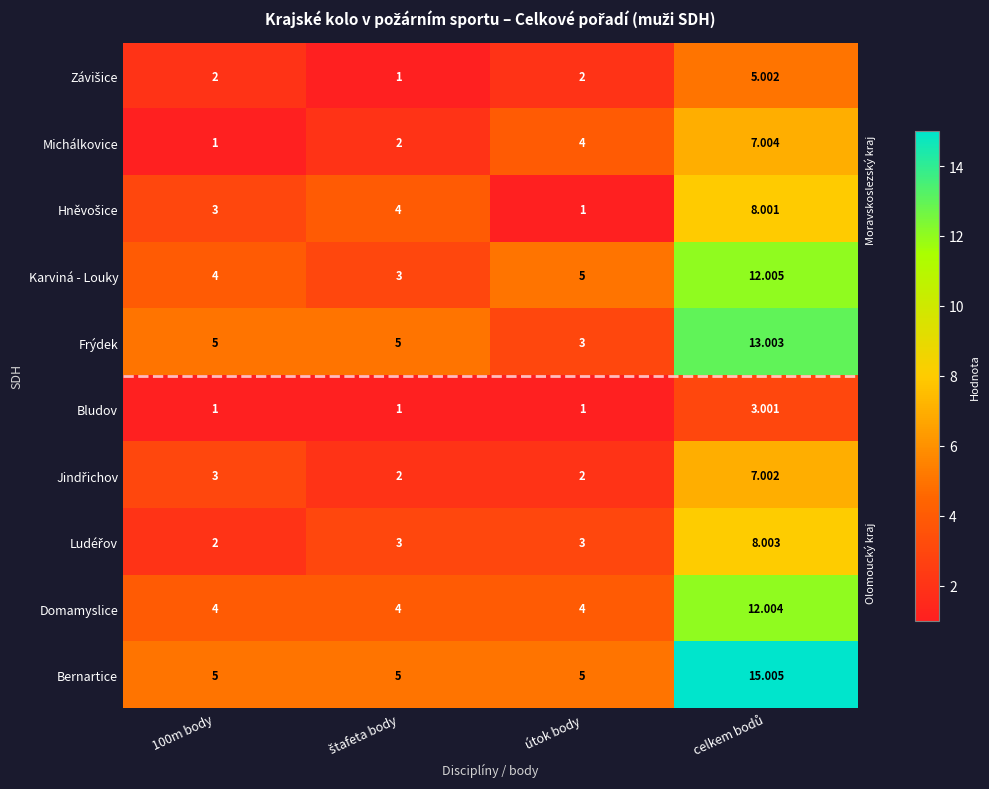

Which series has the largest total across all categories?

Bernartice